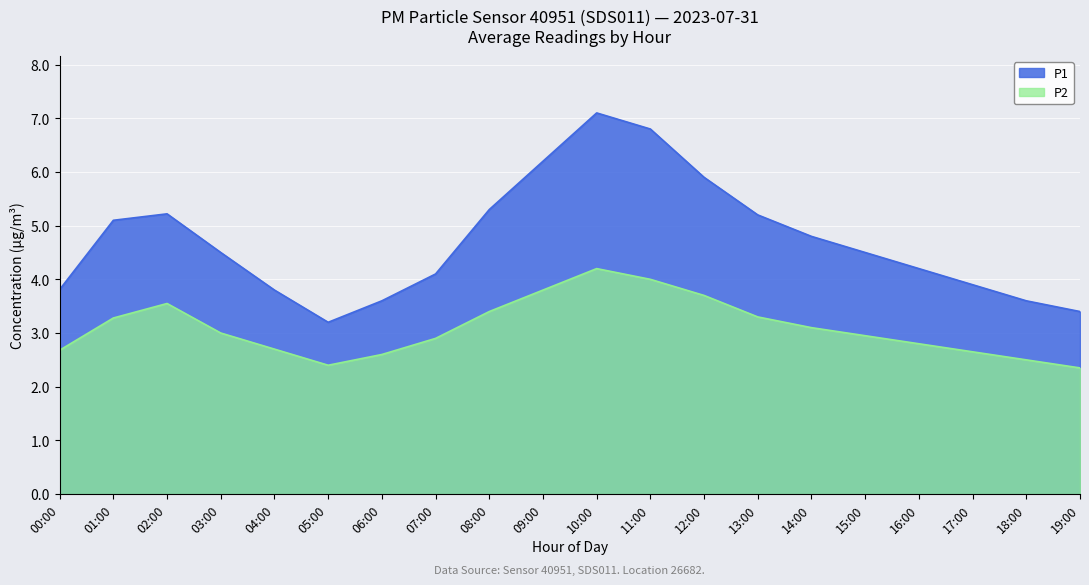

What is the difference between the highest and lowest values at 02:00?

1.7